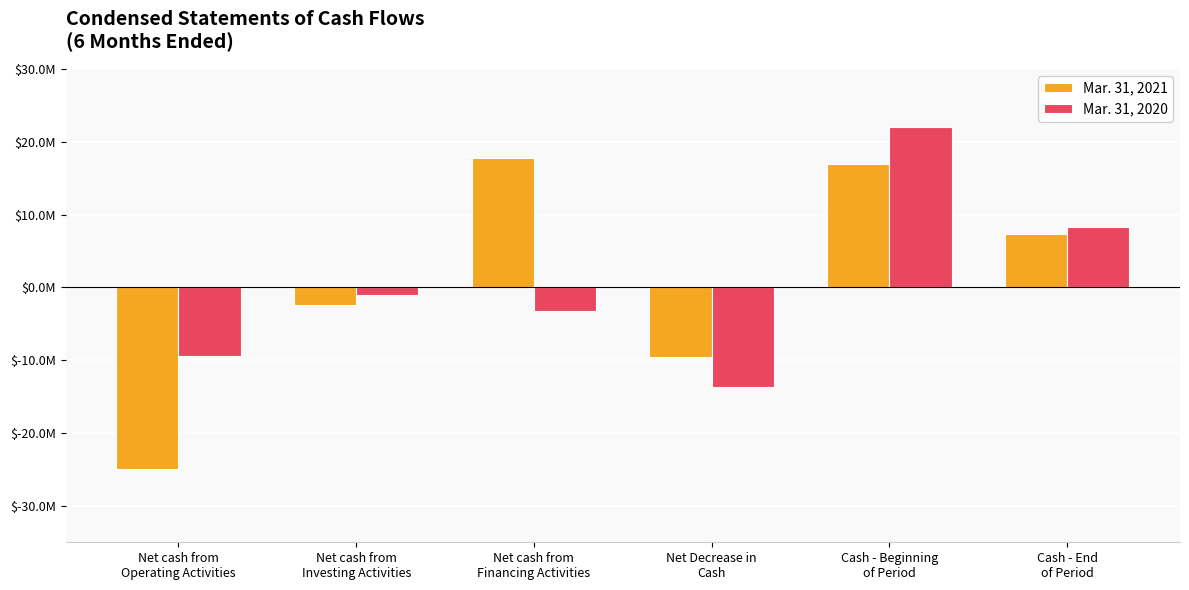

Is it true that Mar. 31, 2021 equals 17797803 at Net cash from
Financing Activities?

True